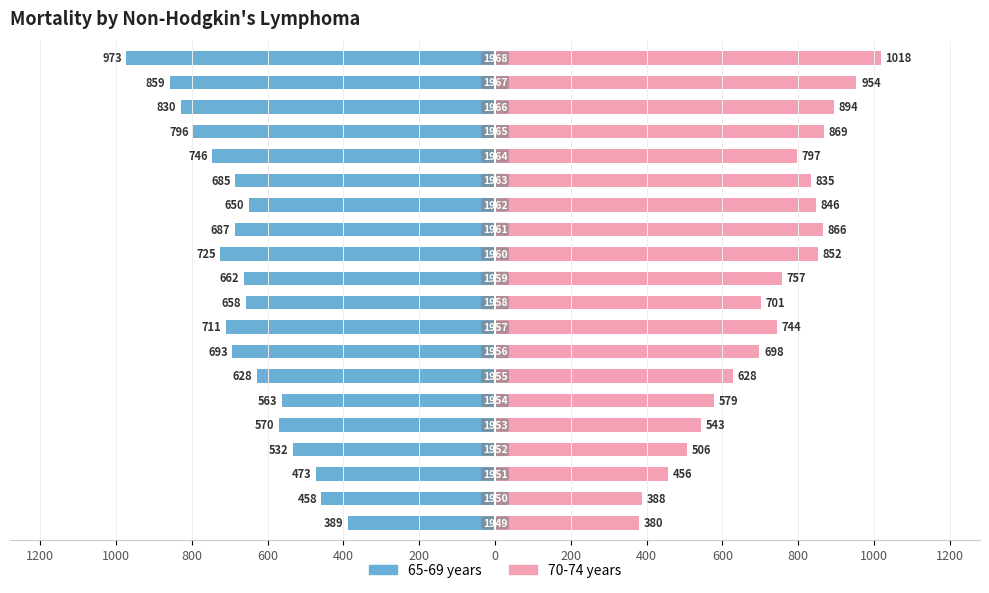

Is the value of 65-69 years at 200 greater than the value of 70-74 years at 800?

No